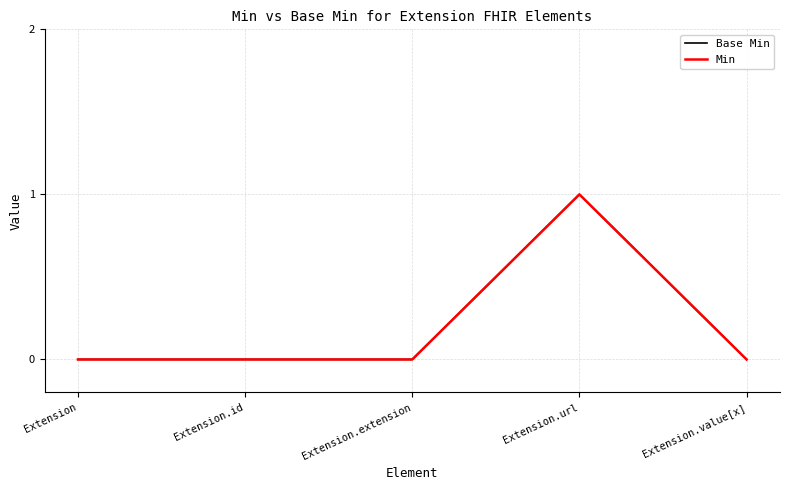

What is the difference between the maximum and minimum values in the Min series?

1